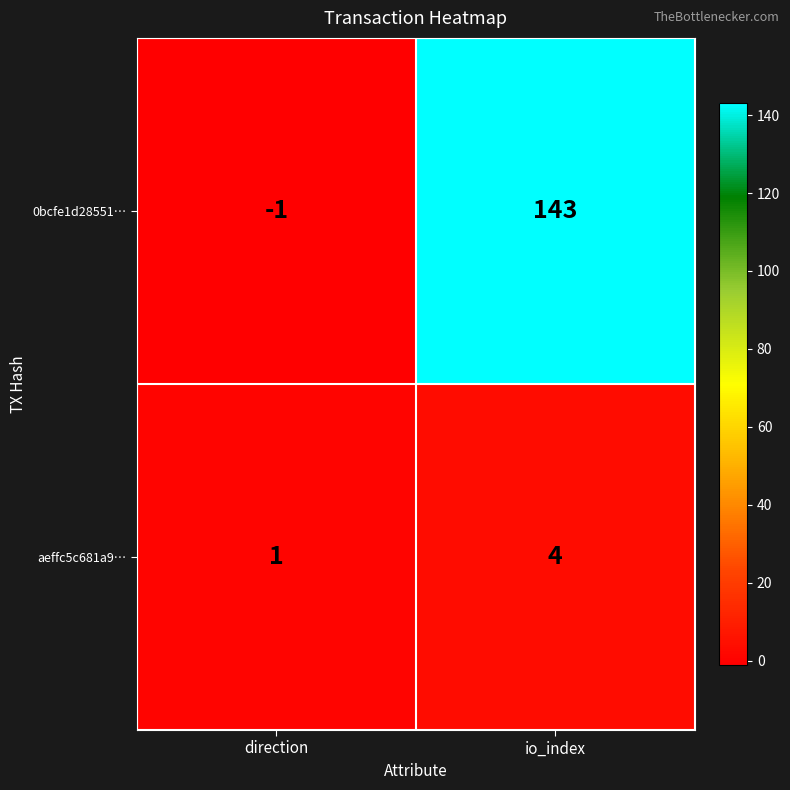

Rank the series by their average value, from lowest to highest.

aeffc5c681a9…, 0bcfe1d28551…